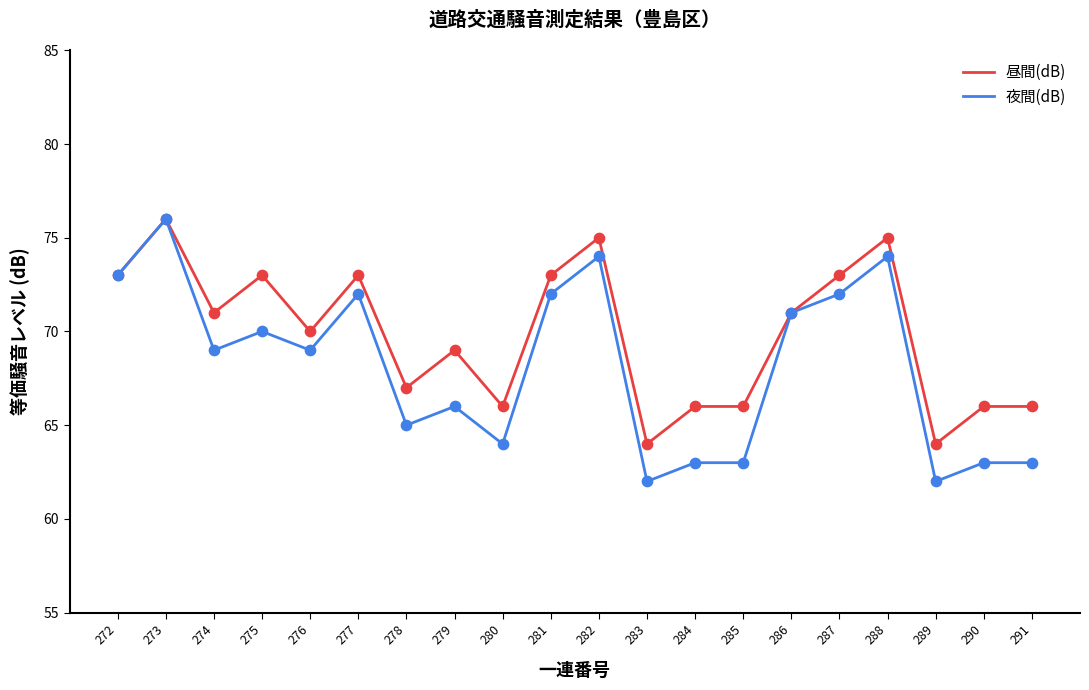

Which series changed the most between 272 and 285?

夜間(dB)